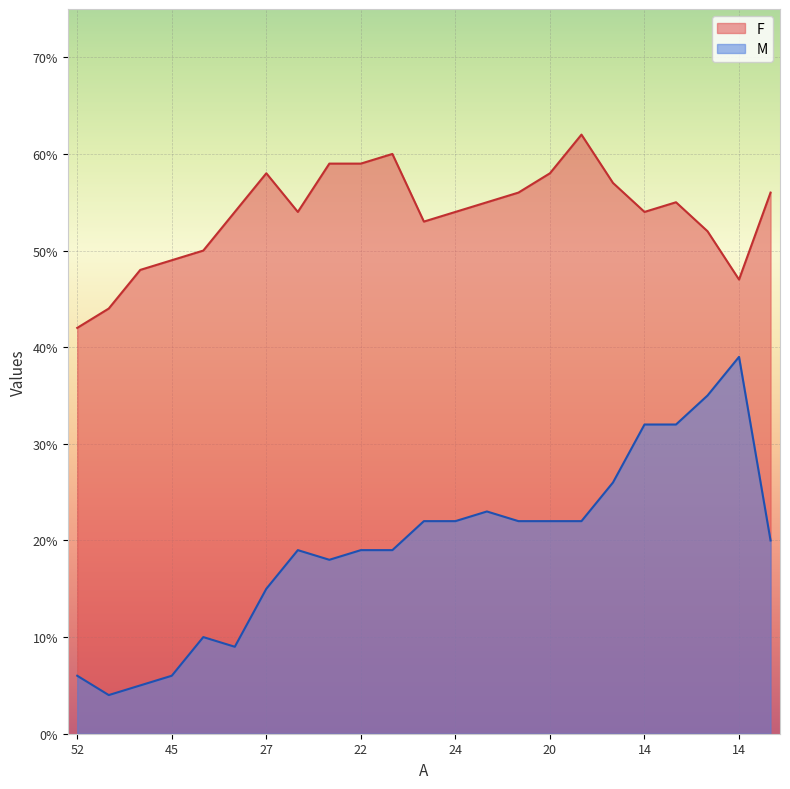

True or false: M and F intersect in this chart.

False